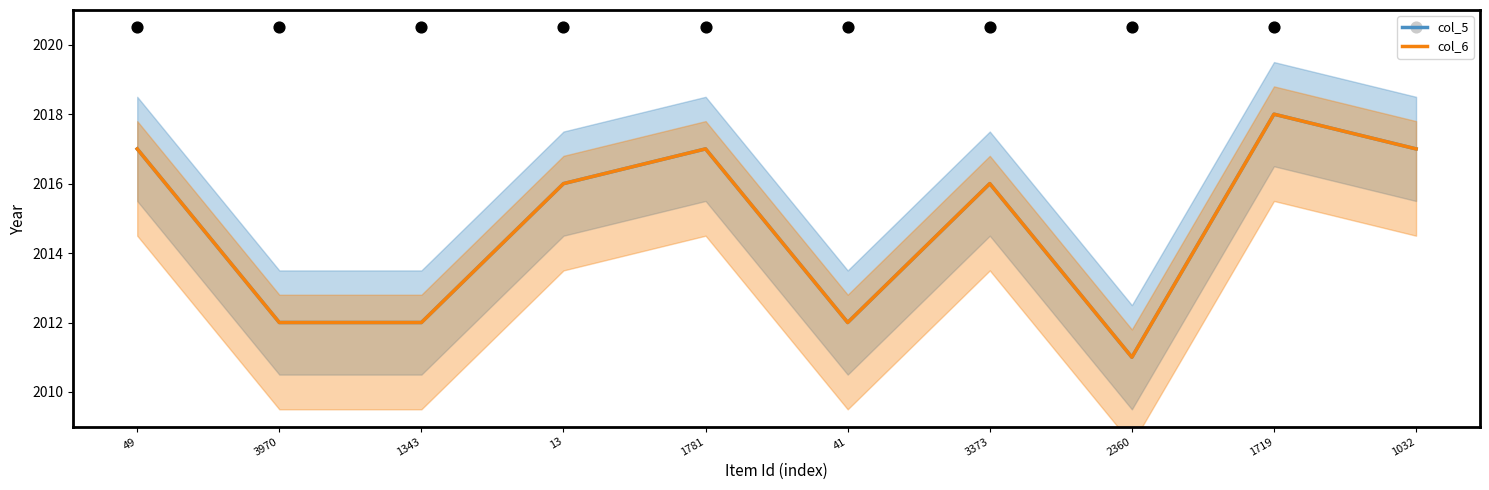

At how many categories does at least one series exceed 2013?

6